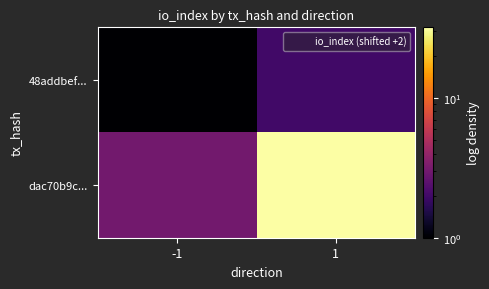

Reading left to right, transcribe all the data shown in this chart.

48addbef...: -1=1	1=2
dac70b9c...: -1=3	1=32